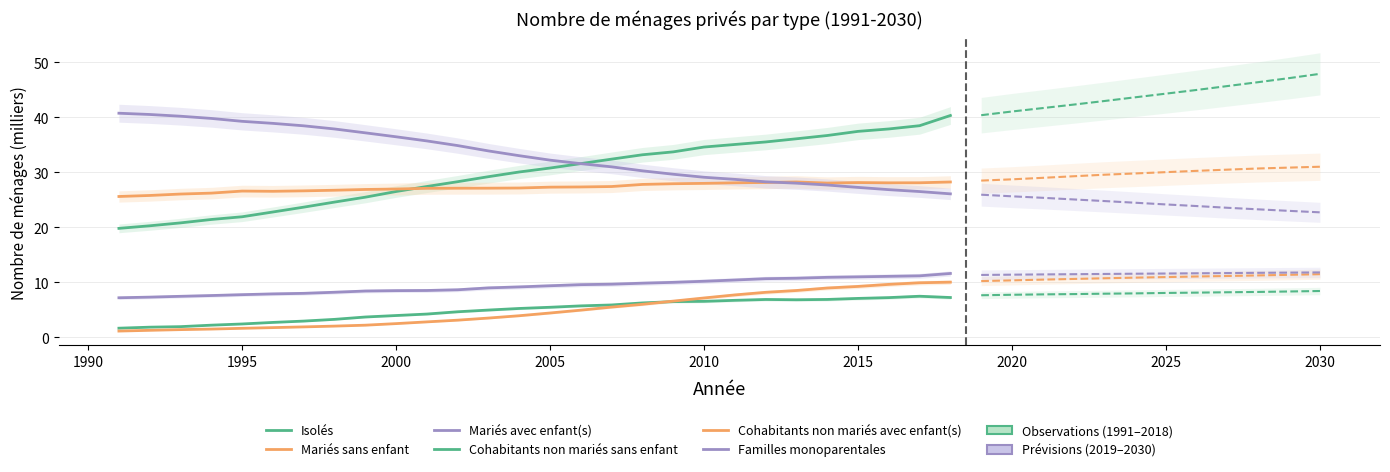

What is the minimum value shown in the chart?

1.1